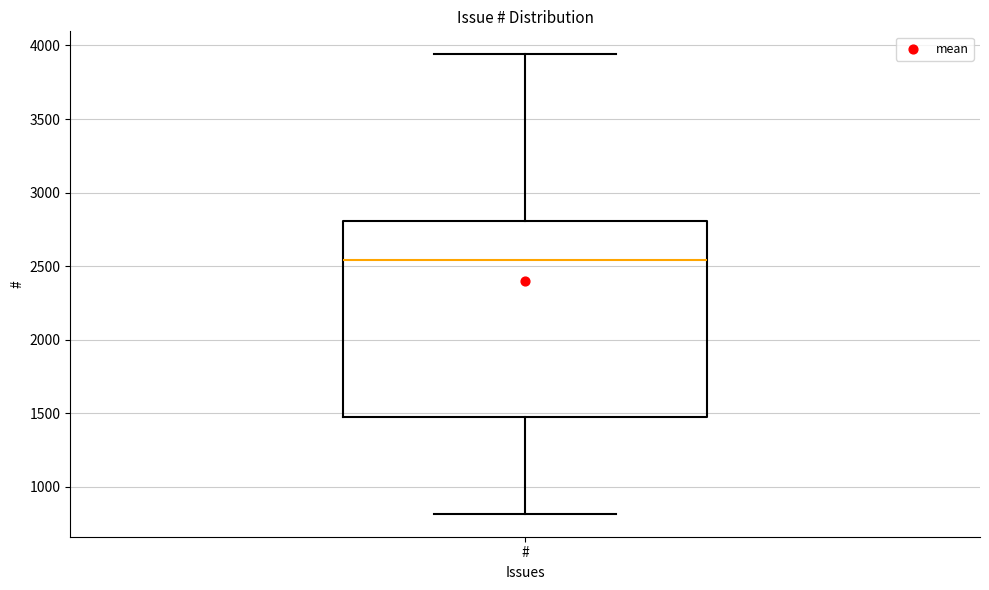

Where is the lower edge of the box for # on the y-axis? The values are not printed on the chart, so give them approximately, as read against the axis.

1450